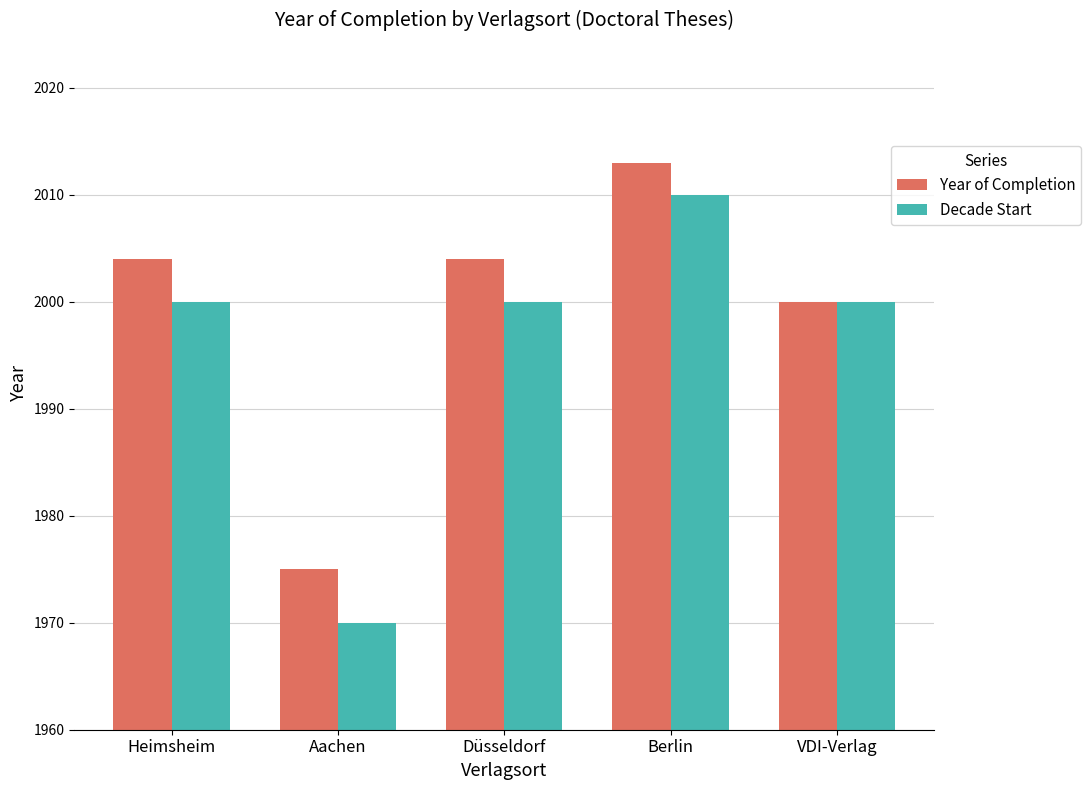

Reading right to left, transcribe all the data shown in this chart.

Year of Completion: VDI-Verlag=2000	Berlin=2013	Düsseldorf=2004	Aachen=1975	Heimsheim=2004
Decade Start: VDI-Verlag=2000	Berlin=2010	Düsseldorf=2000	Aachen=1970	Heimsheim=2000